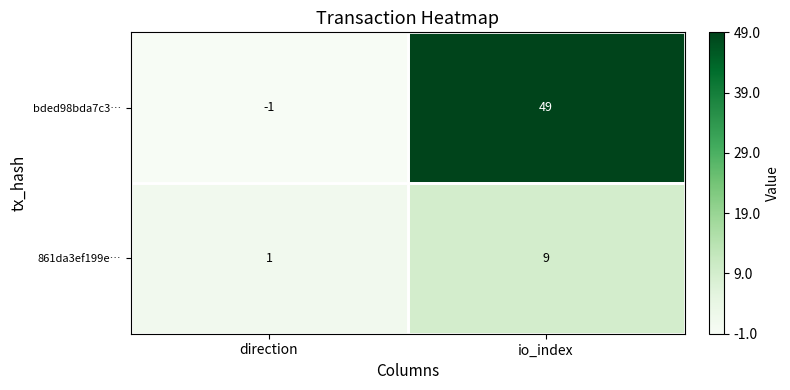

What is the average value of the bded98bda7c3… series?

24